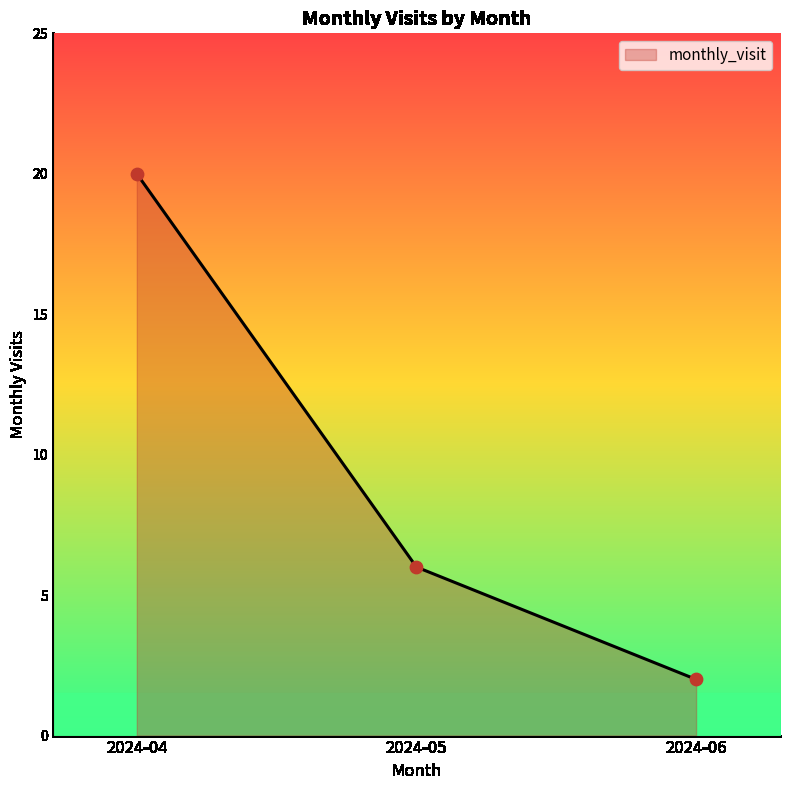

What is the change in value from 2024-04 to 2024-05?

-14